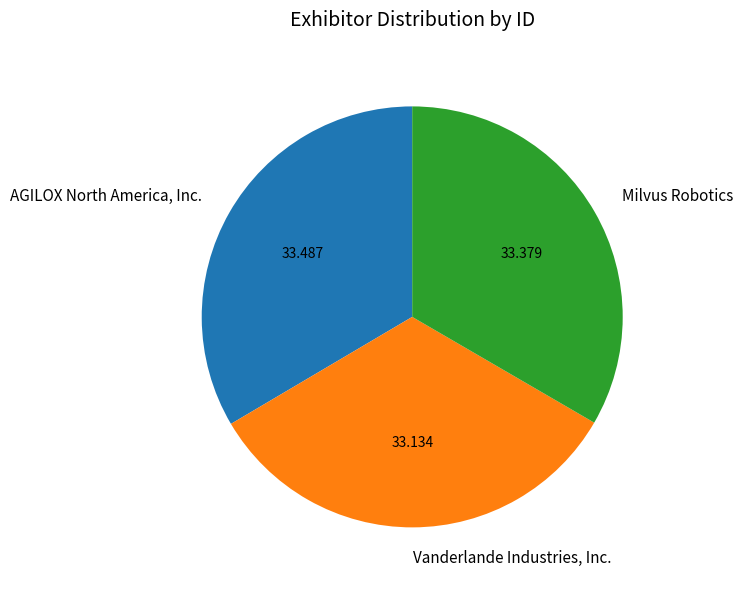

True or false: AGILOX North America, Inc. accounts for 41% of the total.

False